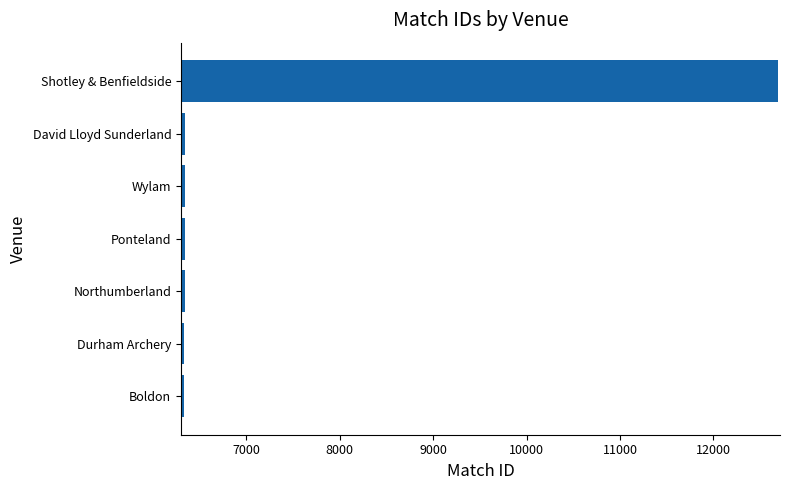

Which label corresponds to the largest value in the chart?

Shotley & Benfieldside